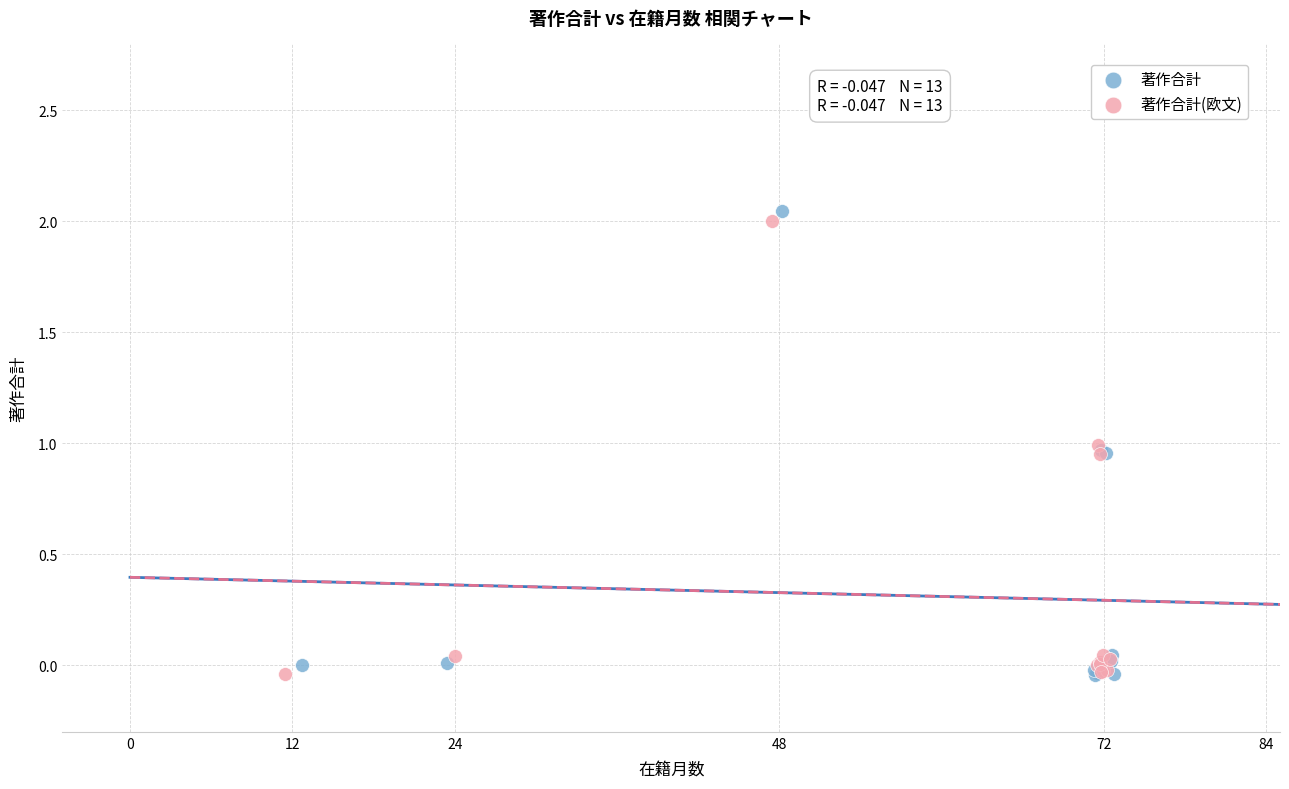

Which series has the largest Y range (max minus min)?

著作合計